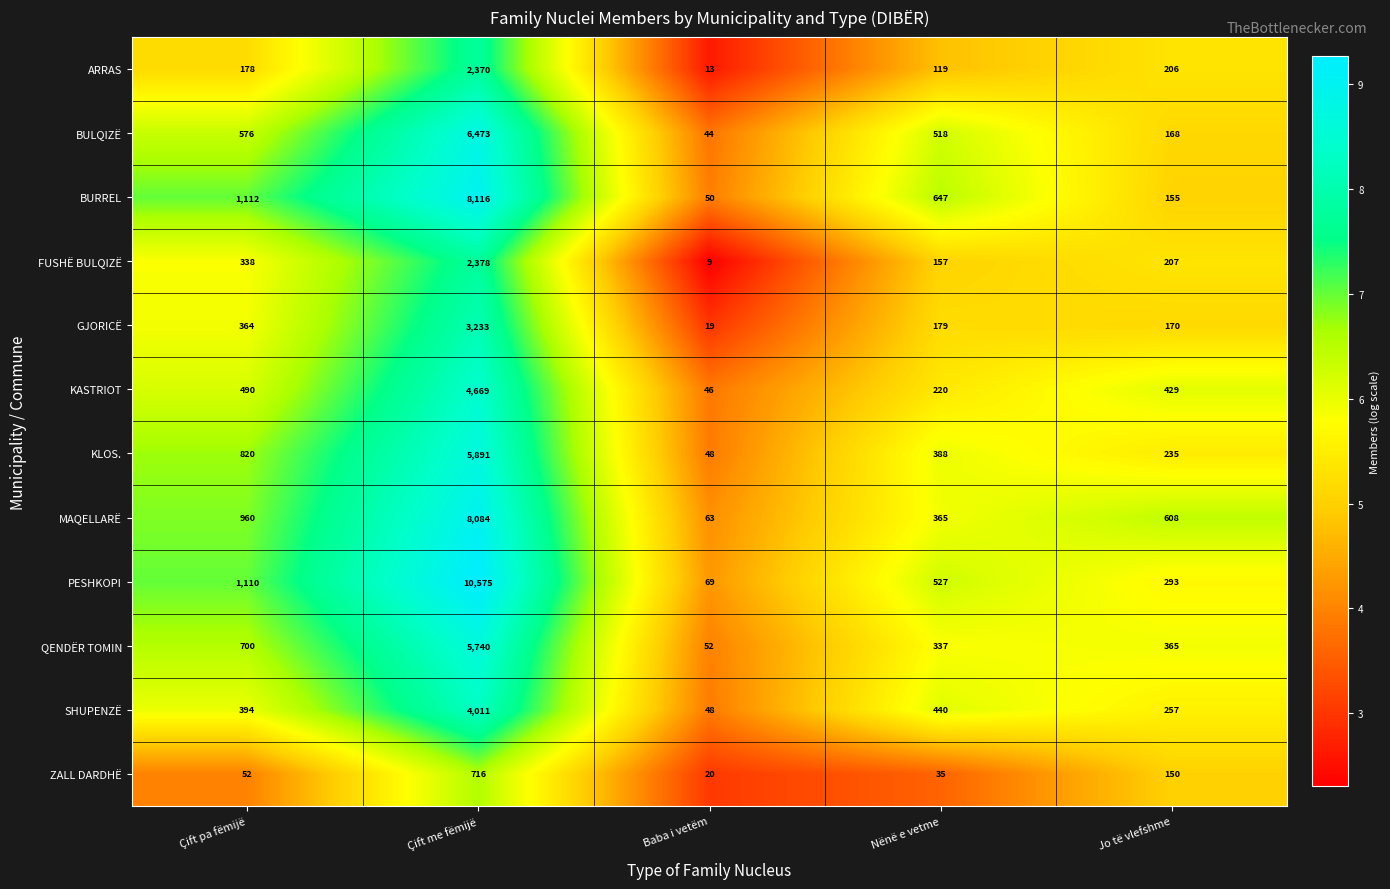

What is the minimum value shown in the chart?

9